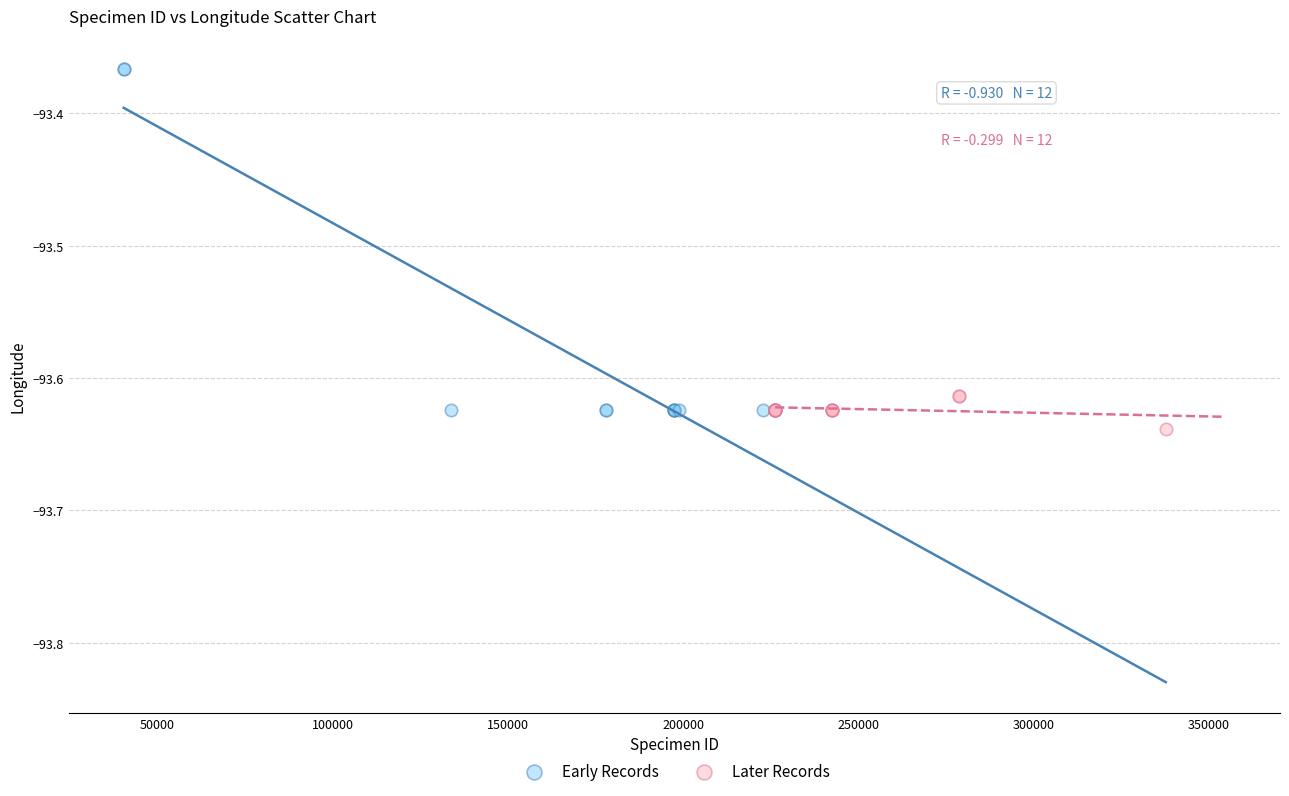

Which series contains the highest Y value?

Early Records